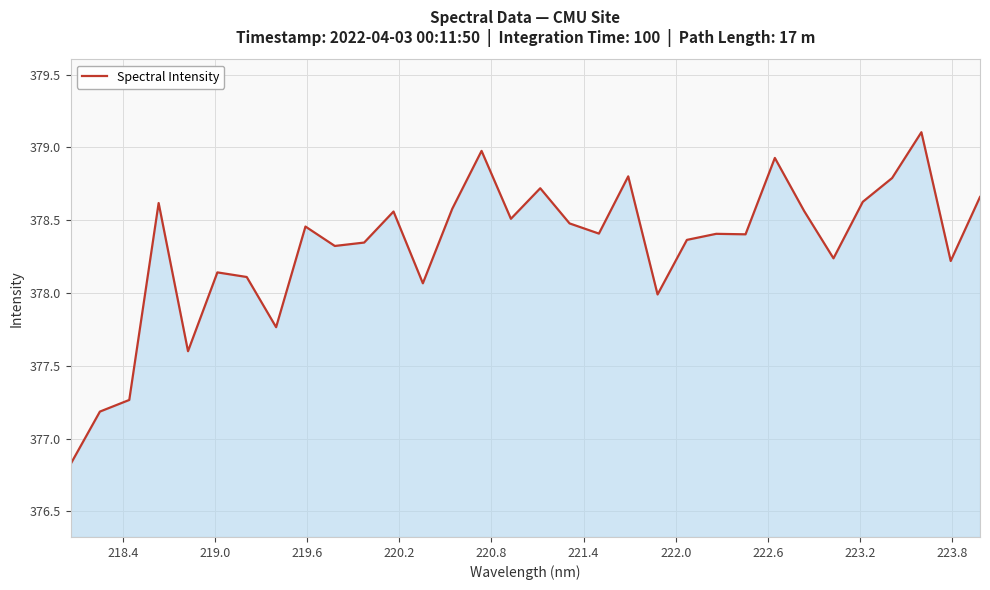

What is the maximum value shown in the chart?

379.1